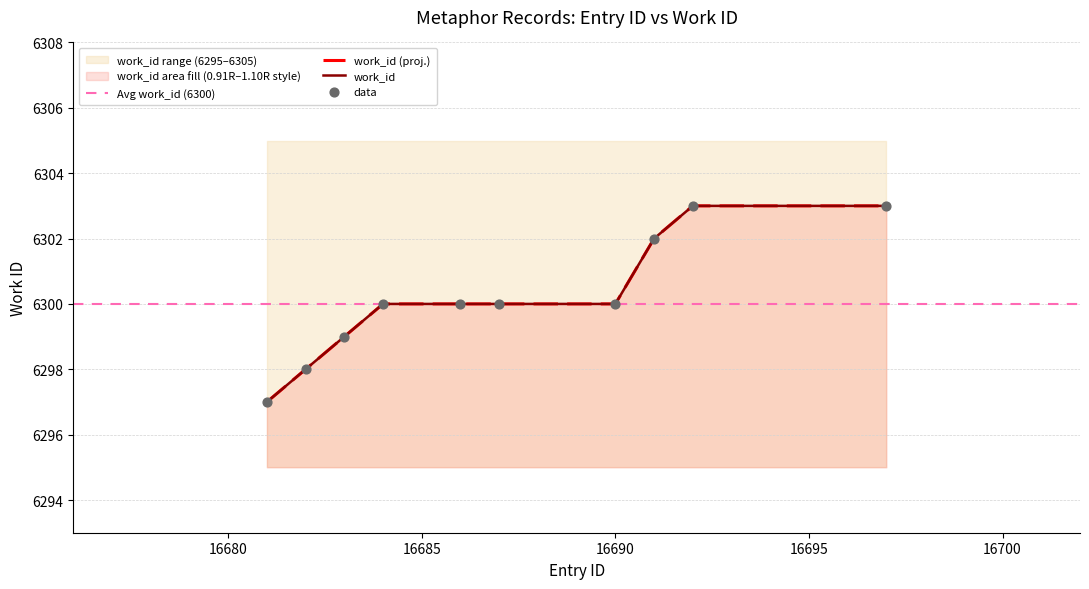

Which has a higher value, 16690 or 16687?

16690